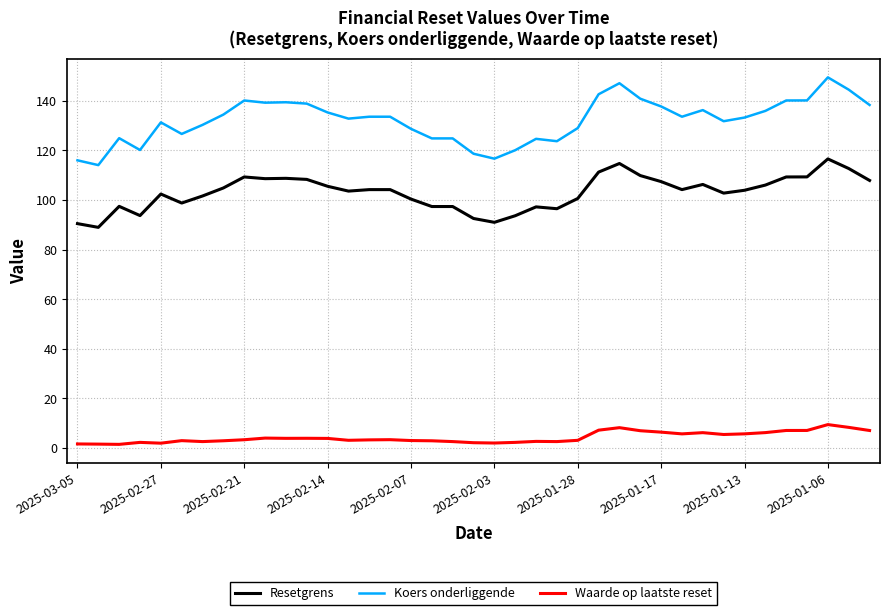

True or false: Koers onderliggende and Resetgrens intersect in this chart.

False